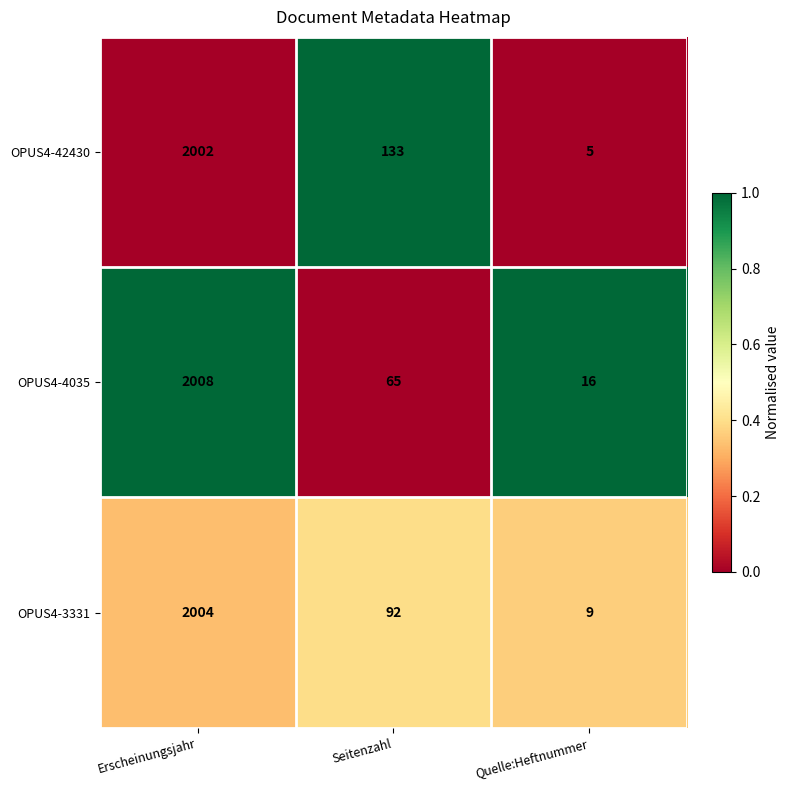

Rank the series by their maximum value, from lowest to highest.

OPUS4-42430, OPUS4-3331, OPUS4-4035